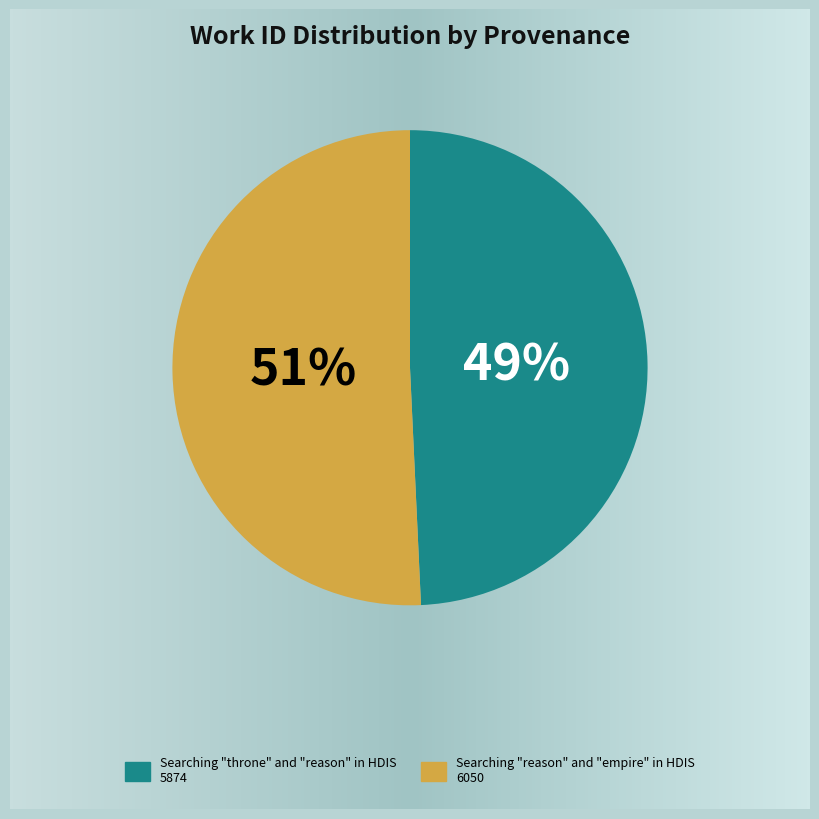

Which category accounts for the majority?

Searching "reason" and "empire" in HDIS